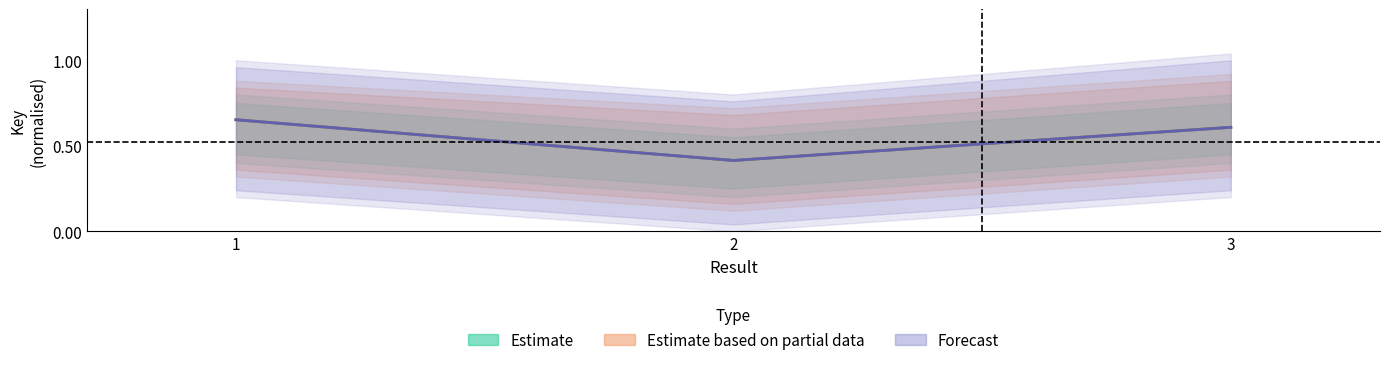

Reading left to right, list all the values displayed in this chart.

Estimate: 0.7	0.4	0.6
Estimate based on partial data: 0.7	0.4	0.6
Forecast: 0.7	0.4	0.6